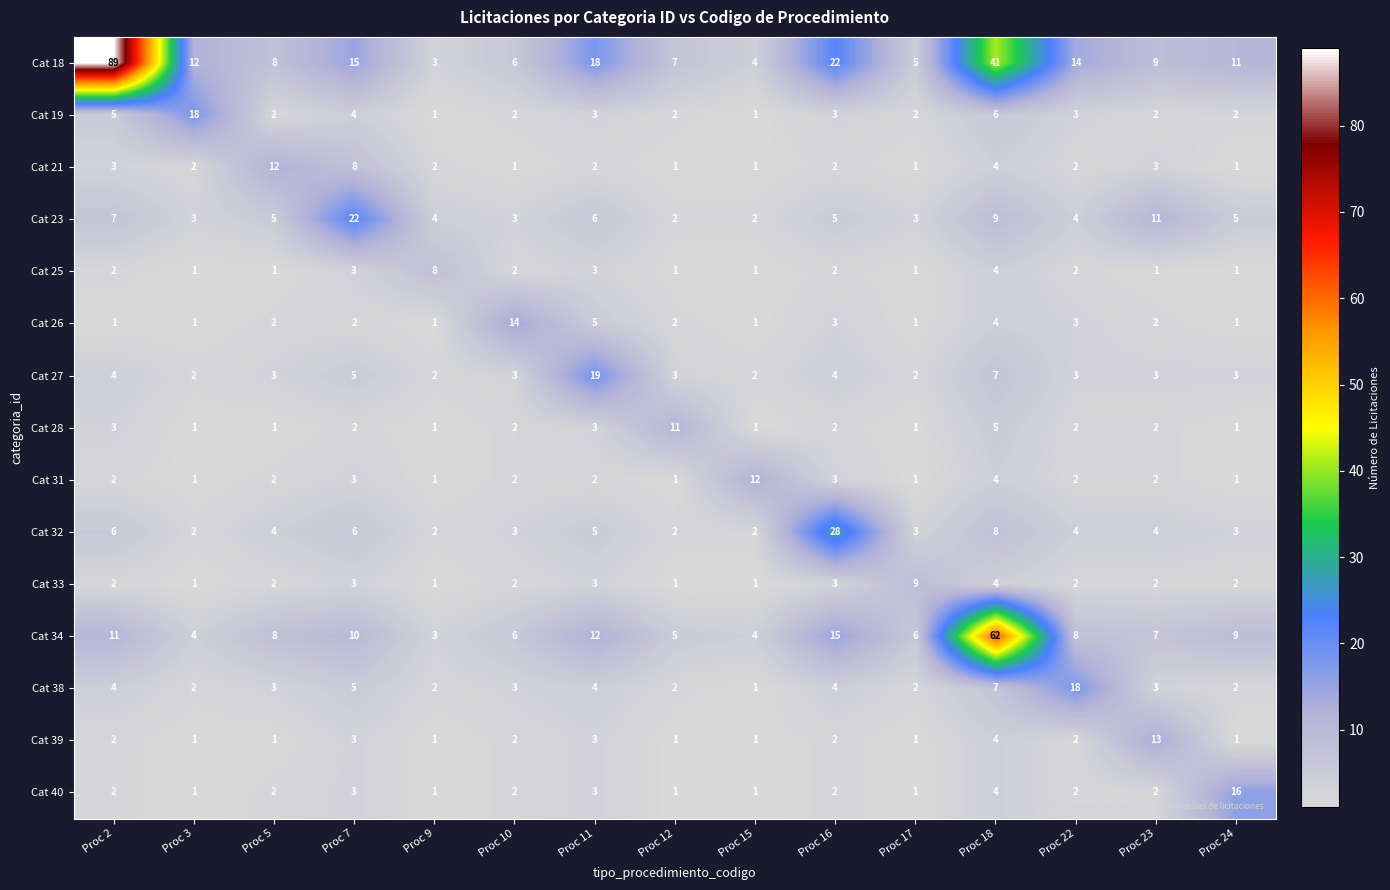

At which label is Cat 31 closest to 6?

Proc 18